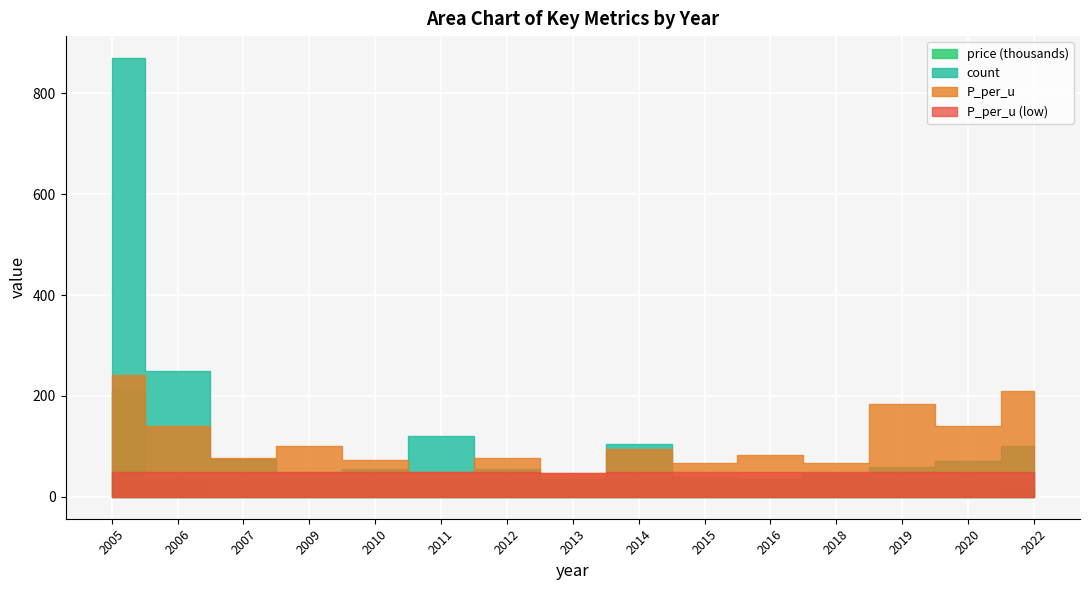

How many values in the count series are below 60?

7